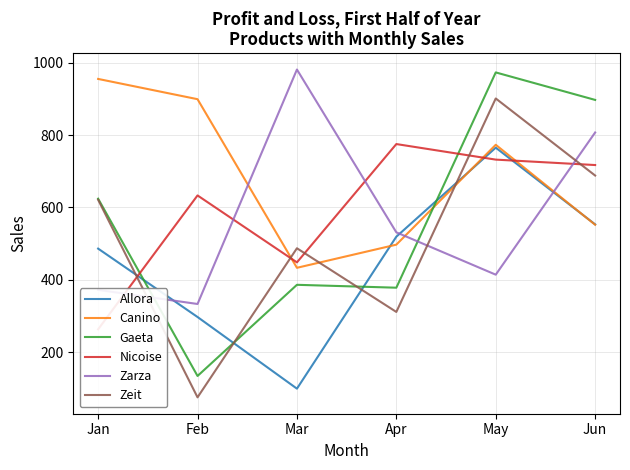

What is the difference between the Canino values at Jun and Mar?

119